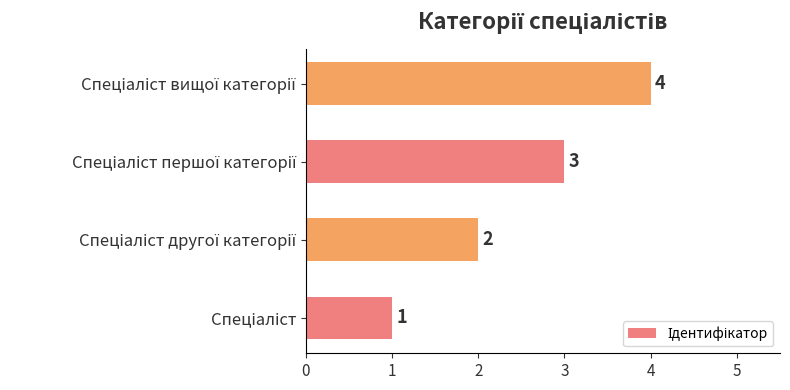

How many values are between 2 and 4?

3